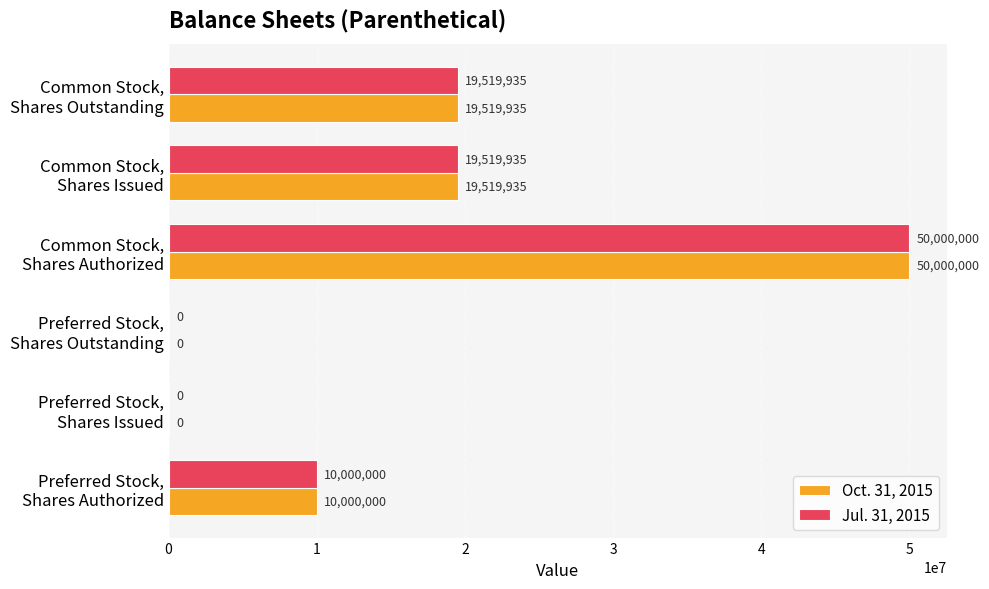

How many categories are shown in the chart?

6